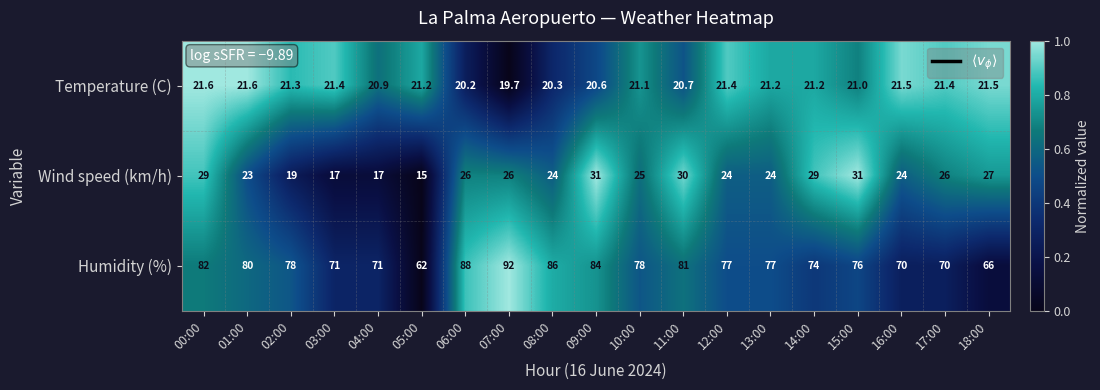

At which label does Wind speed (km/h) first exceed 25?

00:00